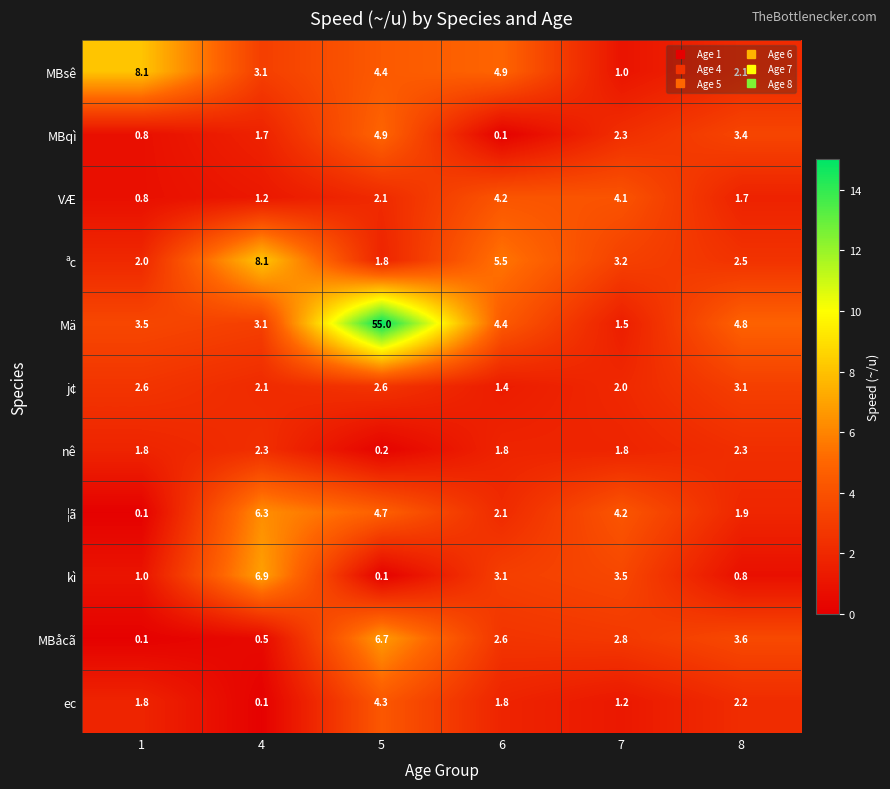

The value of MBqì at 5 is 3.0. True or false?

False